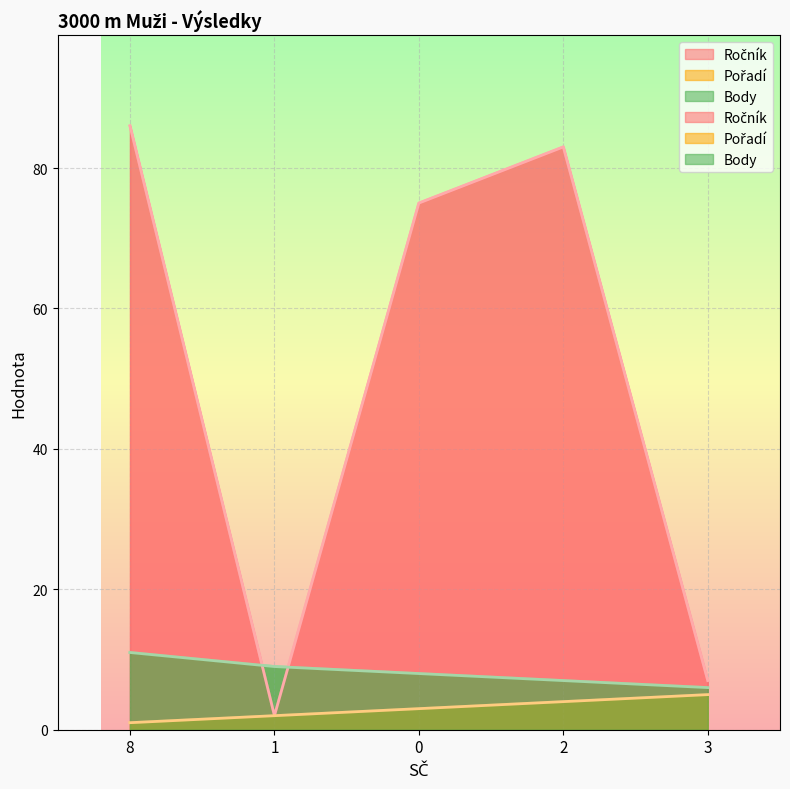

What is the sum of all Ročník values?

253